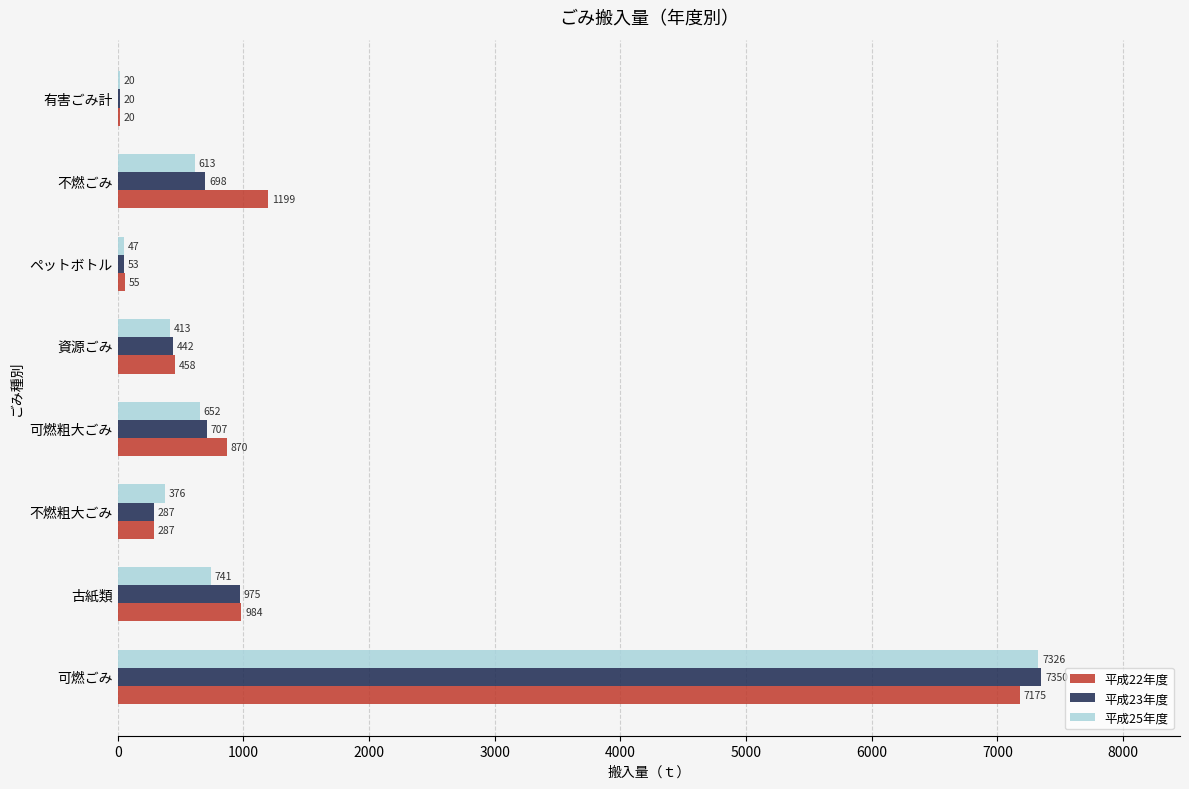

How many categories are shown in the chart?

8